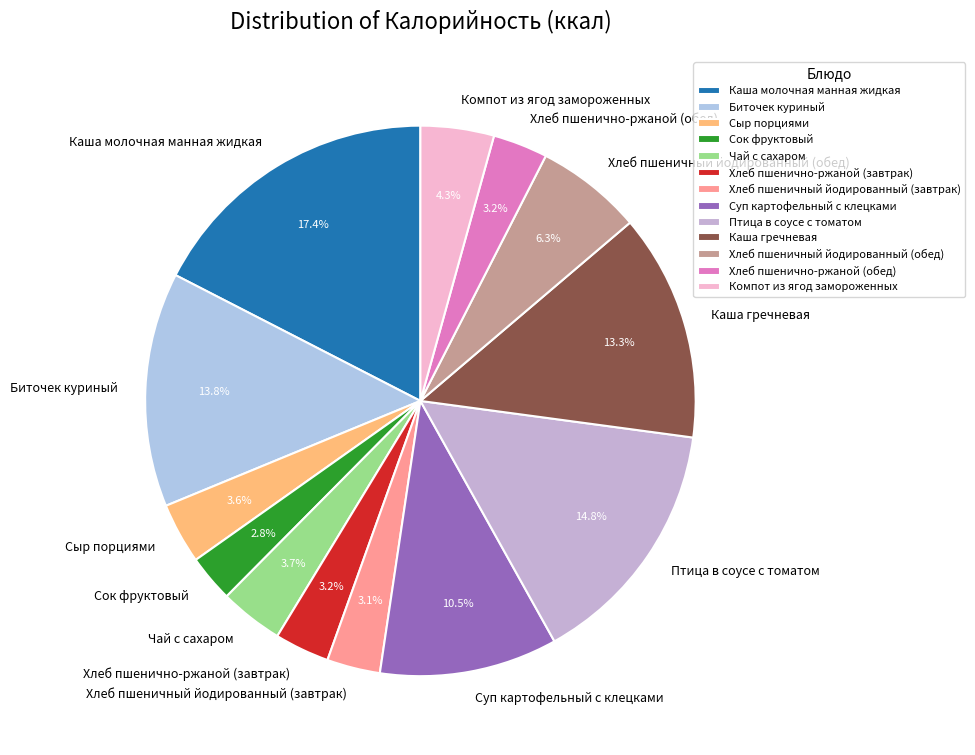

Is Сок фруктовый the majority of the pie?

No